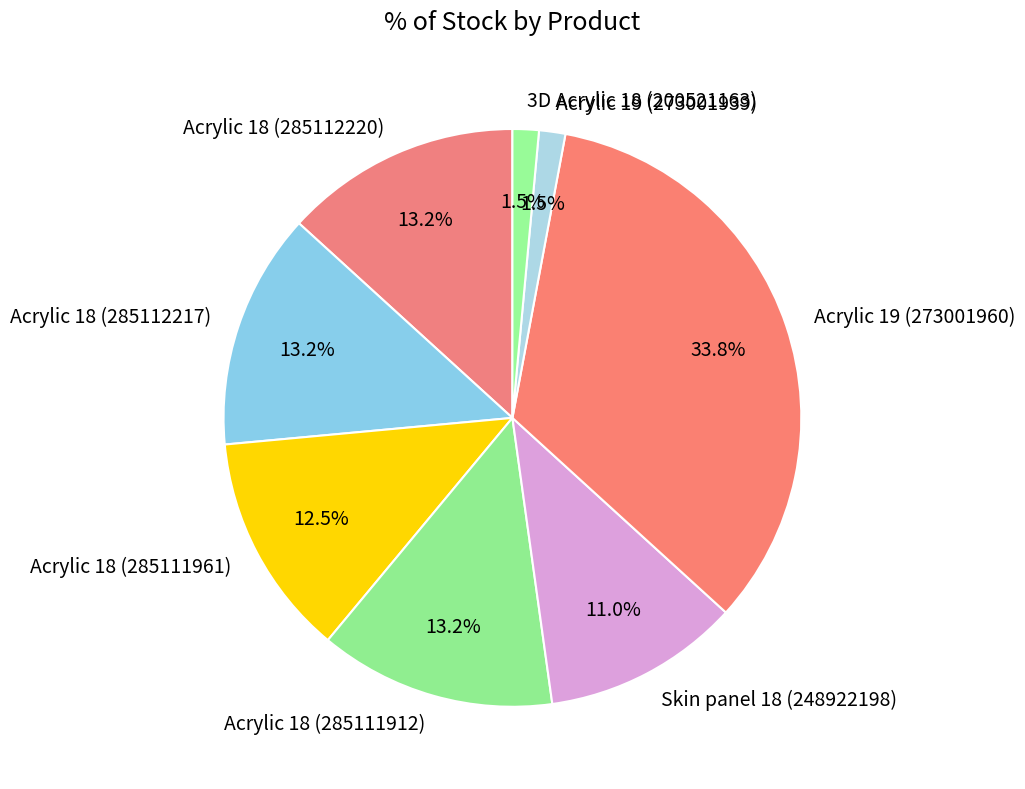

What is the largest slice in the pie chart?

Acrylic 19 (273001960)